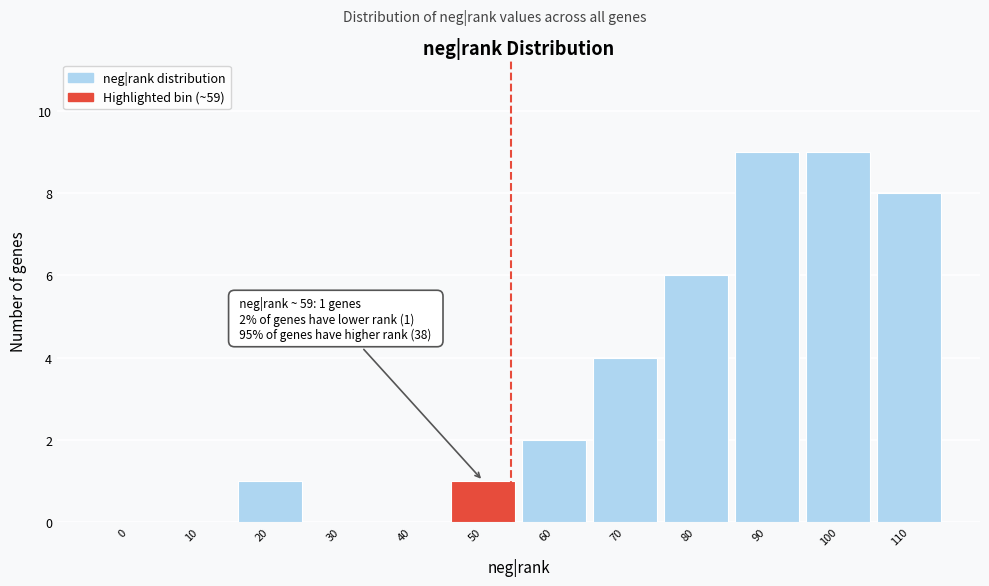

Reading left to right, transcribe all the data shown in this chart.

0=0	10=0	20=1	30=0	40=0	50=1	60=2	70=4	80=6	90=9	100=9	110=8